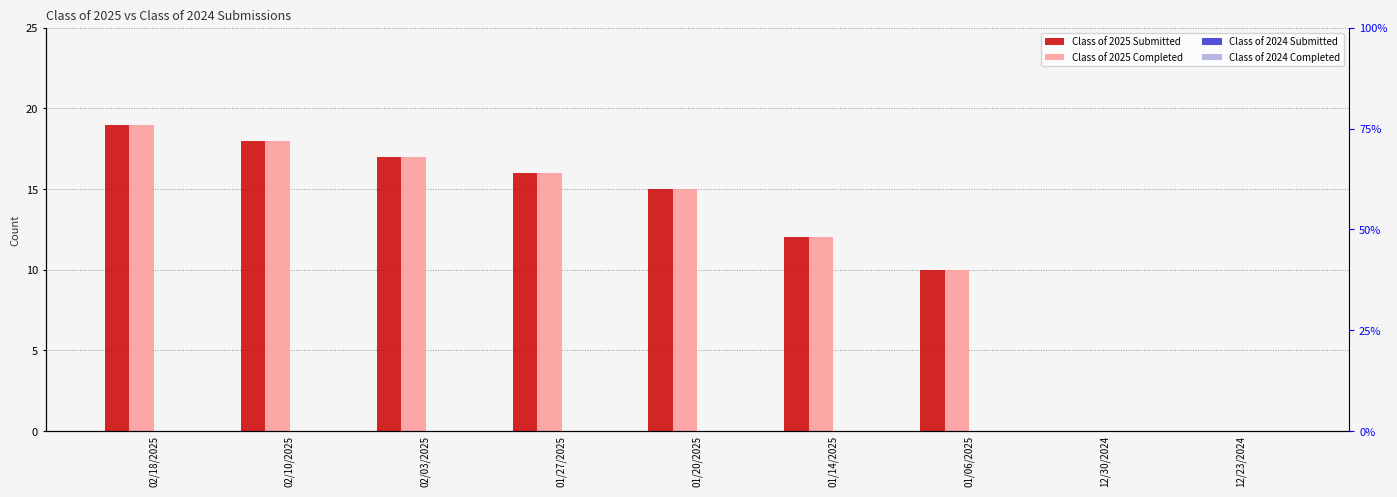

What is the sum of all Class of 2025 Submitted values?

107